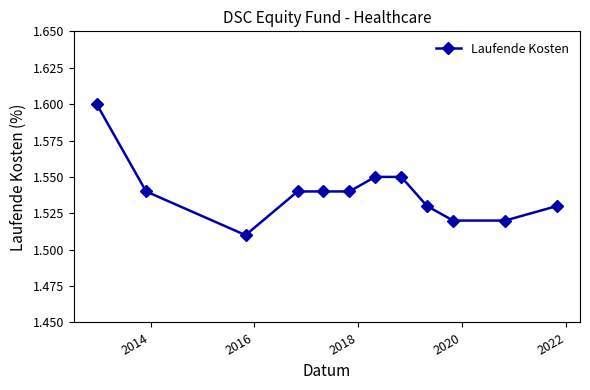

True or false: the data has more than 2 interior local peaks.

False